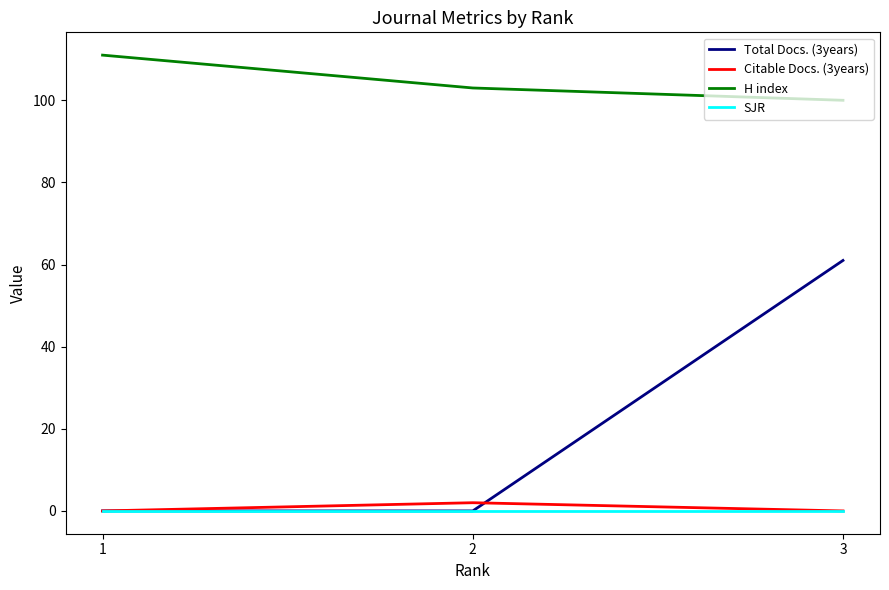

Does the chart have visible grid lines?

No